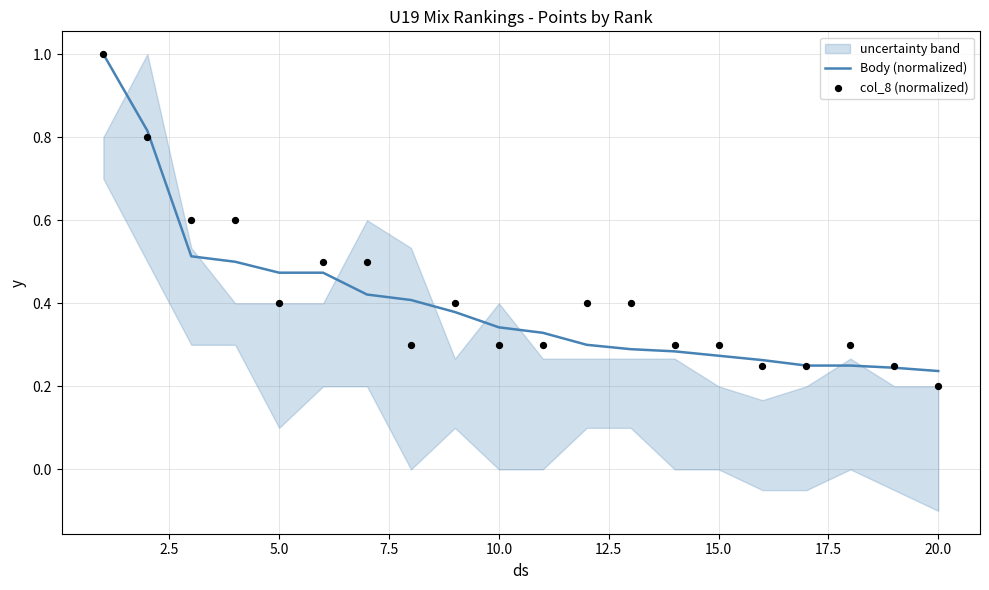

Which series reaches the maximum Y coordinate?

Body (normalized)